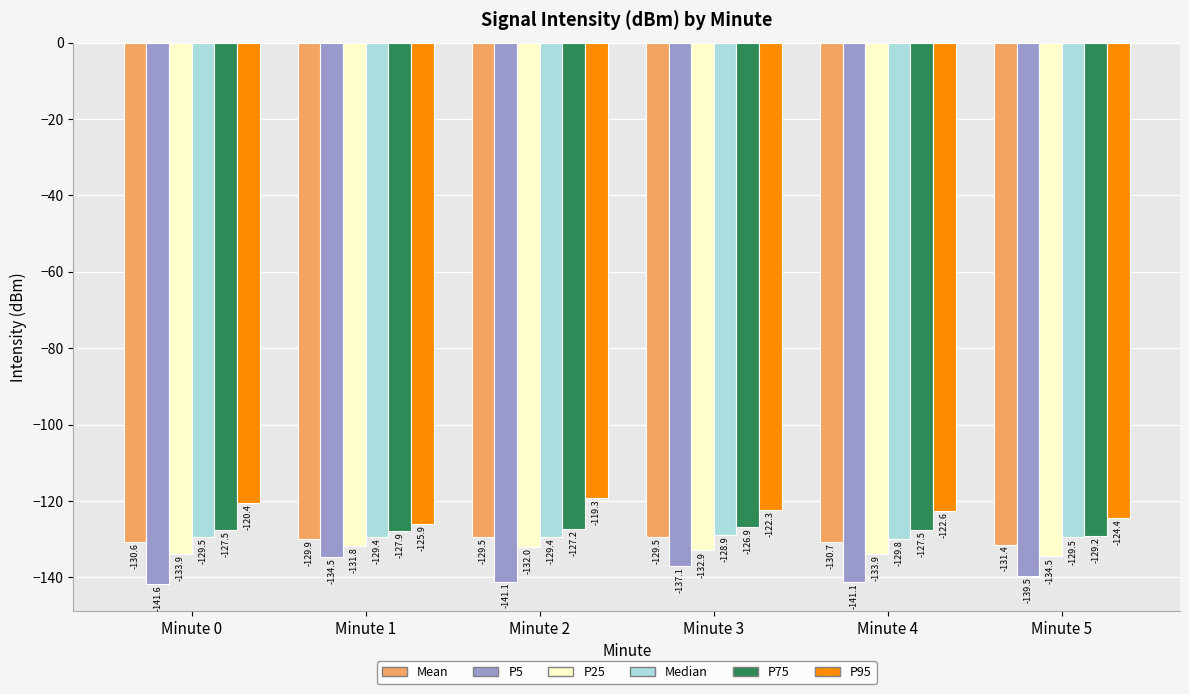

Reading right to left, extract all data points from this chart.

Mean: Minute 5=-131.4	Minute 4=-130.7	Minute 3=-129.5	Minute 2=-129.5	Minute 1=-129.9	Minute 0=-130.6
P5: Minute 5=-139.5	Minute 4=-141.1	Minute 3=-137.1	Minute 2=-141.1	Minute 1=-134.5	Minute 0=-141.6
P25: Minute 5=-134.5	Minute 4=-133.9	Minute 3=-132.9	Minute 2=-132.0	Minute 1=-131.8	Minute 0=-133.9
Median: Minute 5=-129.5	Minute 4=-129.8	Minute 3=-128.9	Minute 2=-129.4	Minute 1=-129.4	Minute 0=-129.5
P75: Minute 5=-129.2	Minute 4=-127.5	Minute 3=-126.9	Minute 2=-127.2	Minute 1=-127.9	Minute 0=-127.5
P95: Minute 5=-124.4	Minute 4=-122.6	Minute 3=-122.3	Minute 2=-119.3	Minute 1=-125.9	Minute 0=-120.4